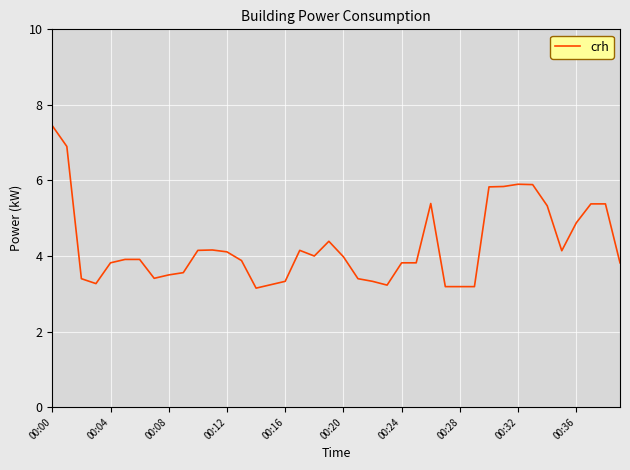

What is the maximum value shown in the chart?

7.5